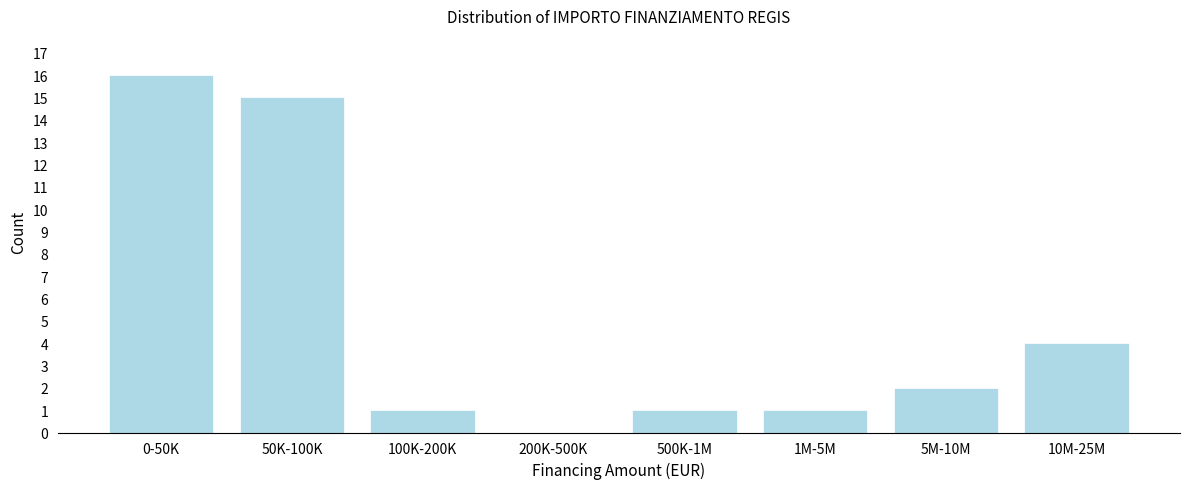

Reading right to left, list all the values displayed in this chart.

10M-25M=4	5M-10M=2	1M-5M=1	500K-1M=1	200K-500K=0	100K-200K=1	50K-100K=15	0-50K=16